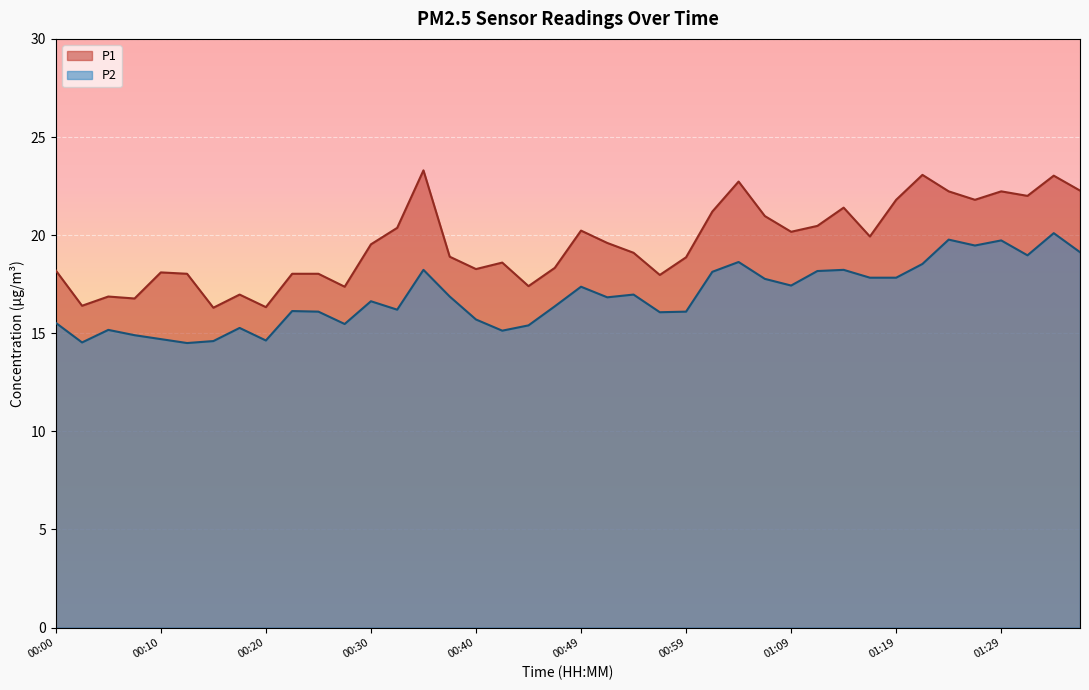

In P1, how many points are lower than both neighbors (excluding endpoints)?

12